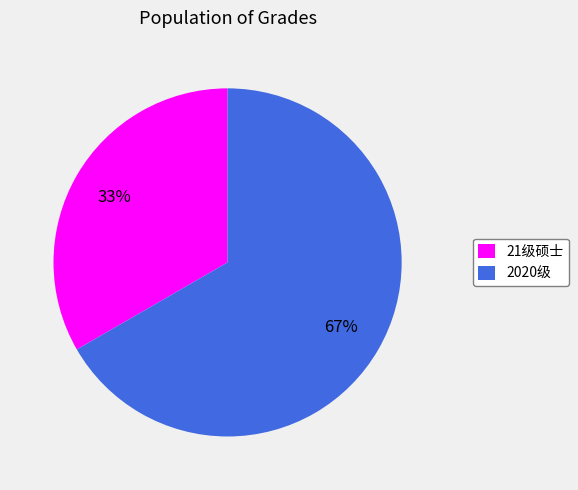

Which slice is the smallest?

21级硕士